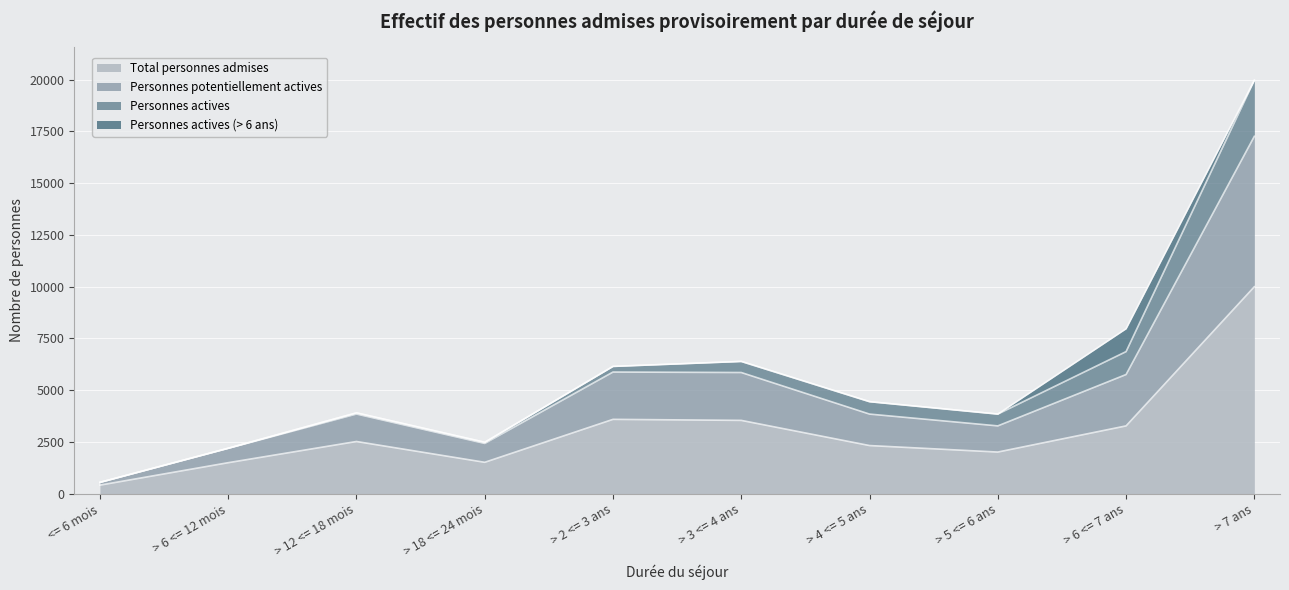

What is the average value of the Total personnes admises series?

3072